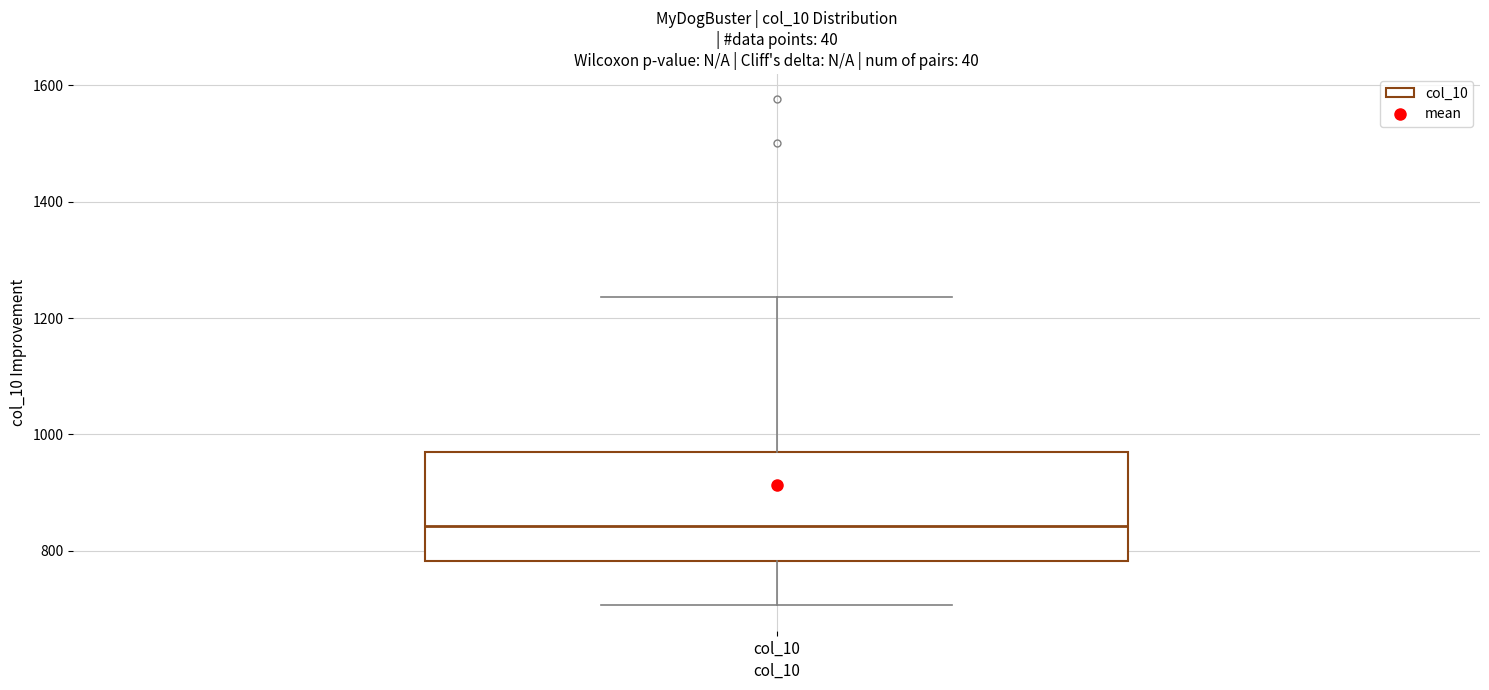

Where is the upper edge of the box for col_10 on the y-axis? The values are not printed on the chart, so give them approximately, as read against the axis.

960